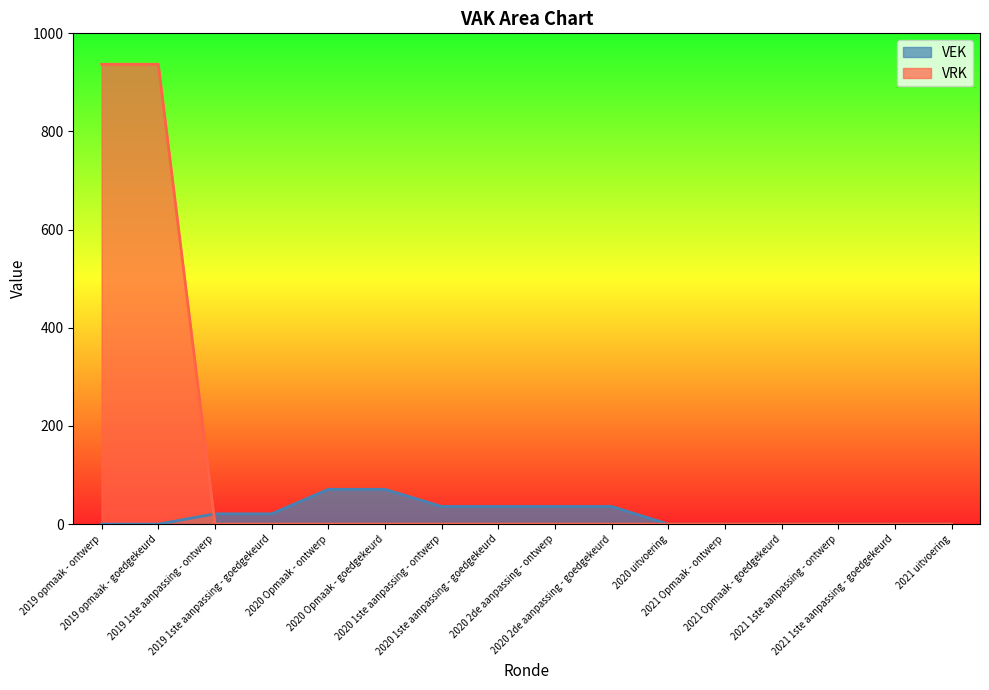

What is the highest value of the VEK series?

71